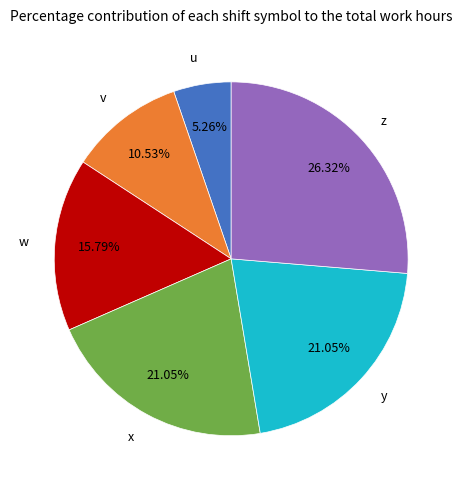

Which category has the biggest portion of the pie?

z